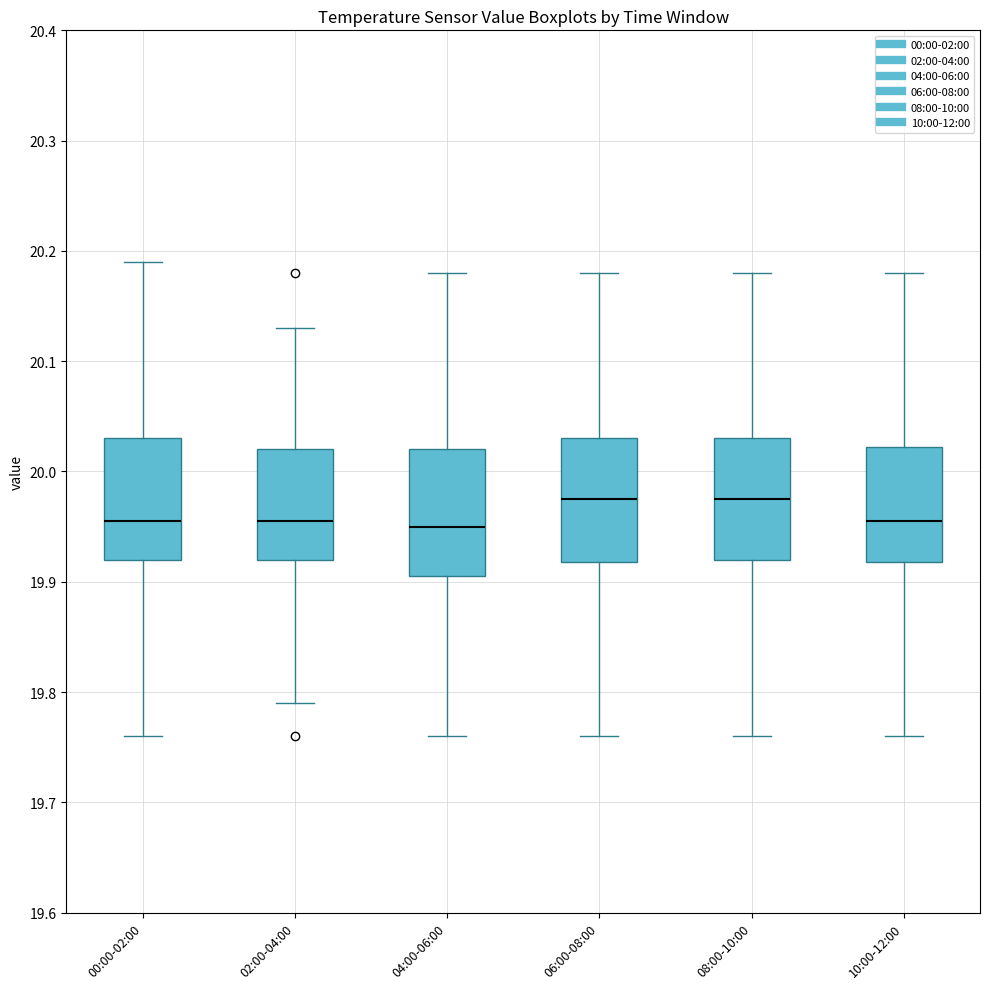

Where is the lower edge of the box for 08:00-10:00 on the y-axis? The values are not printed on the chart, so give them approximately, as read against the axis.

19.92